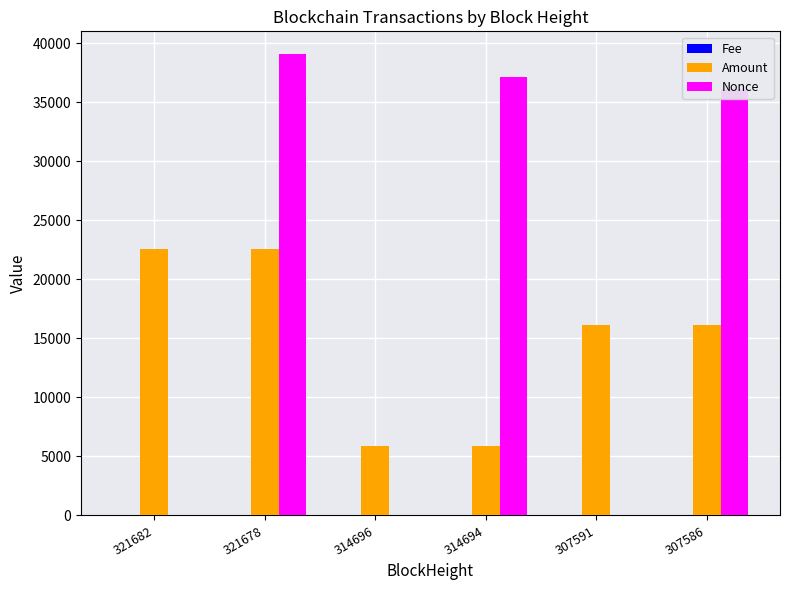

Is it true that Nonce equals 0.0 at 307591?

True